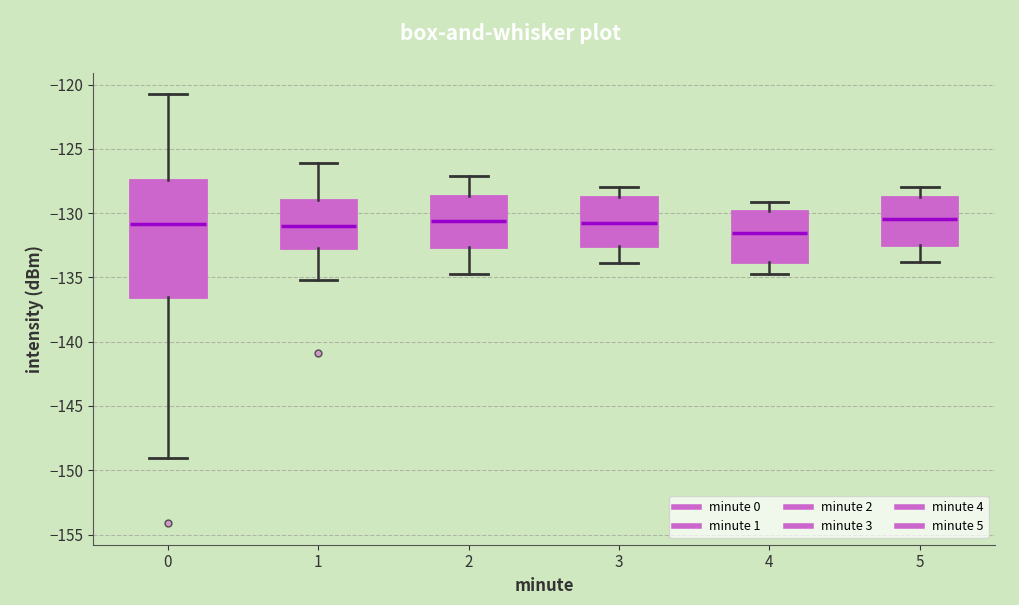

Reading left to right, transcribe this box plot: for each box, give where its median line is, the range the box spans, and where its two whiskers end, as read against the y-axis. The values are not printed on the chart, so give them approximately, as read against the axis.

0: median -131.0, box -136.5 to -127.5, whiskers -149.0 to -121.0
1: median -131.0, box -132.5 to -129.0, whiskers -135.0 to -126.0
2: median -130.5, box -132.5 to -128.5, whiskers -134.5 to -127.0
3: median -130.5, box -132.5 to -128.5, whiskers -134.0 to -128.0
4: median -131.5, box -134.0 to -130.0, whiskers -134.5 to -129.0
5: median -130.5, box -132.5 to -128.5, whiskers -134.0 to -128.0